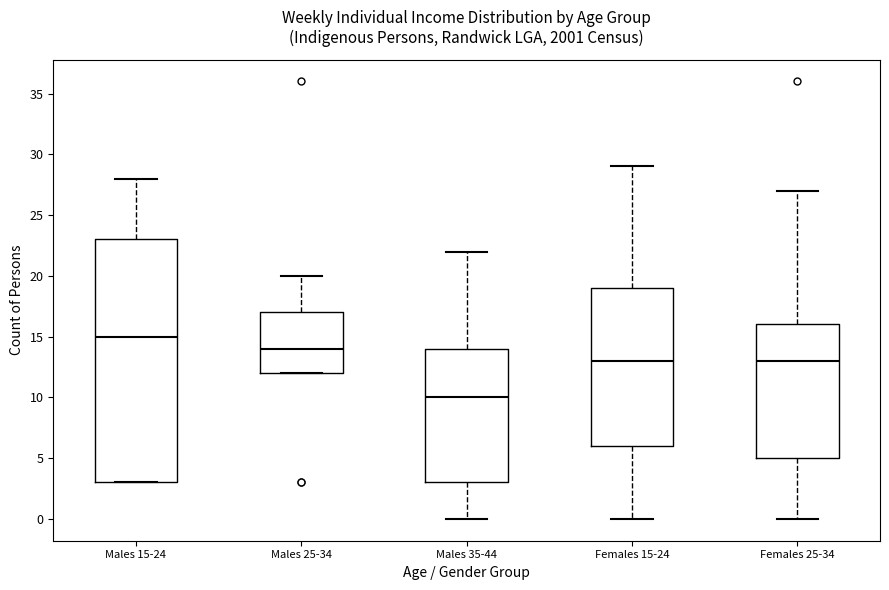

Reading left to right, read every box against the y-axis: the position of its median line, the range the box covers, and the ends of its whiskers. The values are not printed on the chart, so give them approximately, as read against the axis.

Males 15-24: median 15, box 3 to 23, whiskers 3 to 28
Males 25-34: median 14, box 12 to 17, whiskers 12 to 20
Males 35-44: median 10, box 3 to 14, whiskers 0 to 22
Females 15-24: median 13, box 6 to 19, whiskers 0 to 29
Females 25-34: median 13, box 5 to 16, whiskers 0 to 27